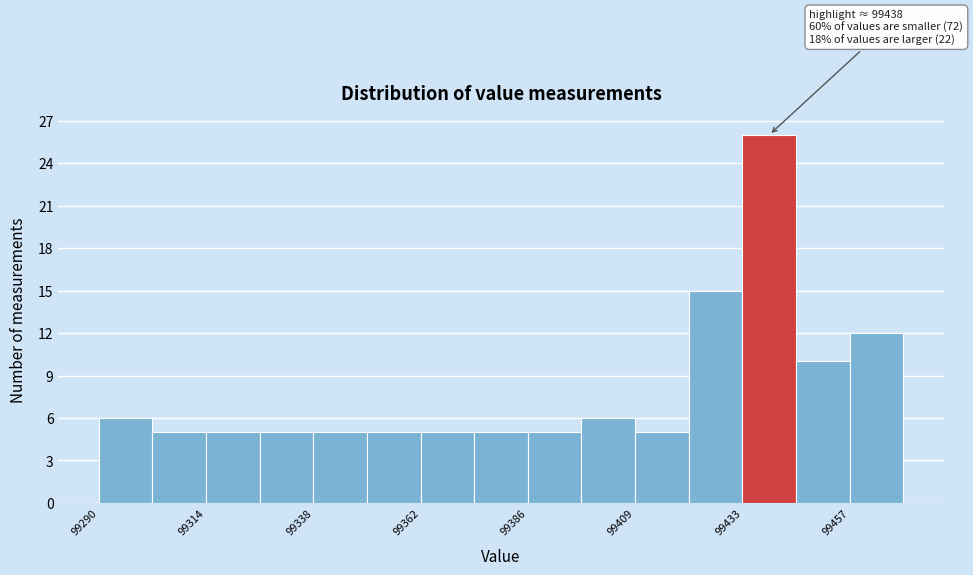

Around what value on the x-axis is the tallest bar? Give the approximate position of its centre, as read against the axis.

99440